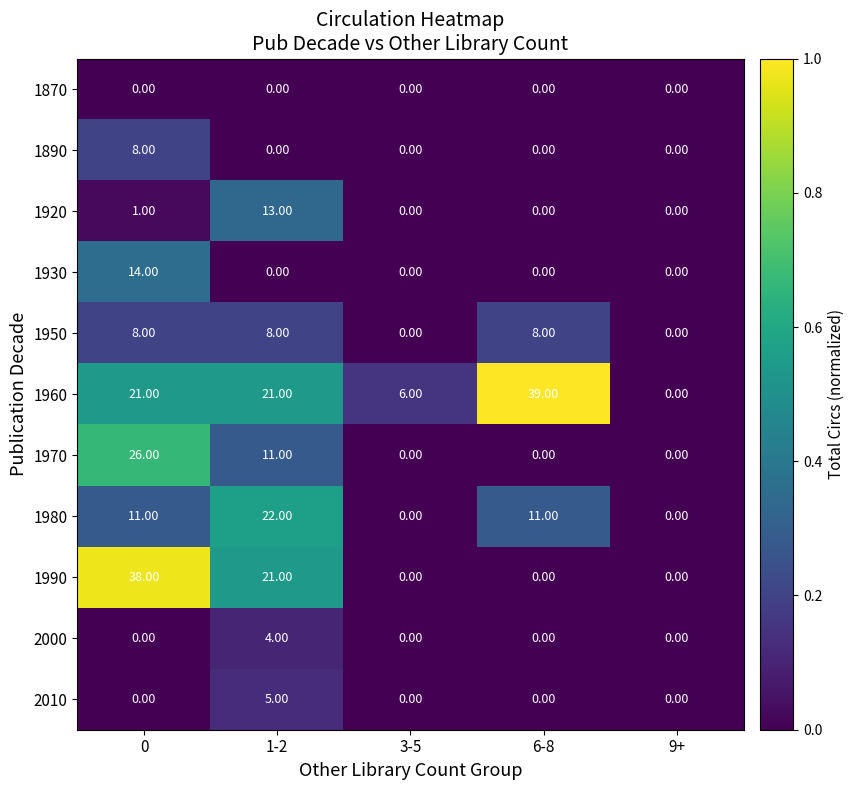

What is the difference between the 1970 values at 0 and 3-5?

26